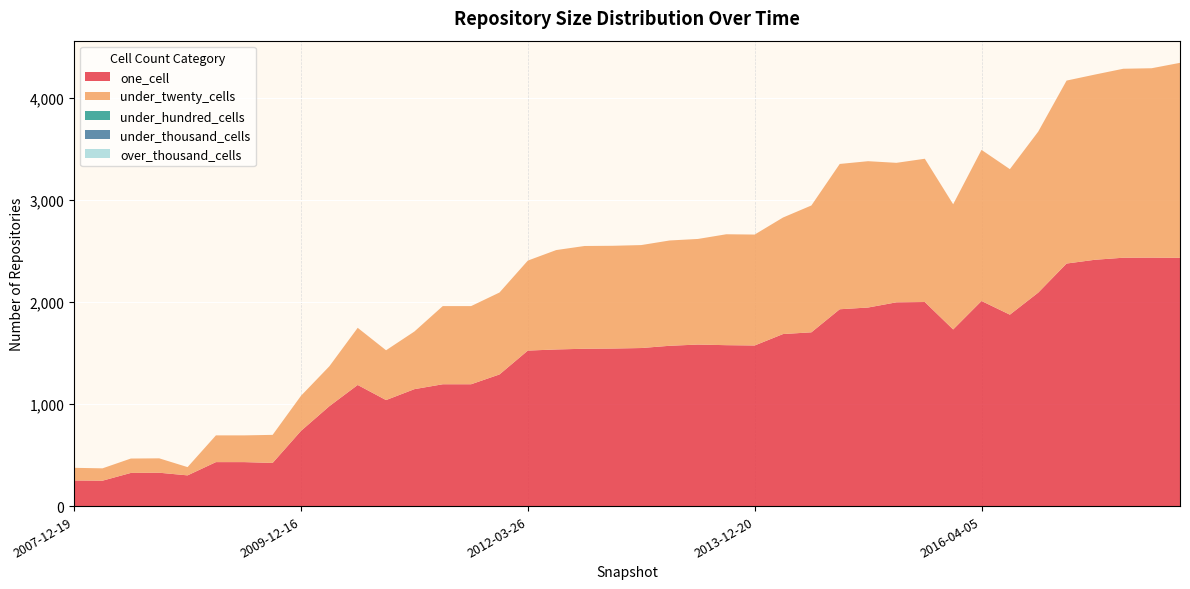

Reading left to right, list all the values displayed in this chart.

one_cell: 251	249	325	327	301	431	431	423	737	979	1187	1039	1146	1194	1194	1290	1524	1535	1542	1544	1549	1571	1583	1577	1574	1686	1703	1929	1946	1997	2000	1731	2010	1876	2092	2377	2414	2434	2435	2433
under_twenty_cells: 124	121	141	141	81	262	262	275	344	391	560	488	565	766	766	803	882	974	1007	1007	1009	1032	1035	1087	1087	1142	1243	1424	1434	1367	1404	1227	1481	1426	1578	1793	1815	1852	1856	1911
under_hundred_cells: 0	0	0	0	0	0	0	0	0	0	0	0	0	0	0	0	0	0	0	0	0	0	0	0	0	0	0	0	0	0	0	0	0	0	0	0	0	0	0	0
under_thousand_cells: 0	0	0	0	0	0	0	0	0	0	0	0	0	0	0	0	0	0	0	0	0	0	0	0	0	0	0	0	0	0	0	0	0	0	0	0	0	0	0	0
over_thousand_cells: 0	0	0	0	0	0	0	0	0	0	0	0	0	0	0	0	0	0	0	0	0	0	0	0	0	0	0	0	0	0	0	0	0	0	0	0	0	0	0	0